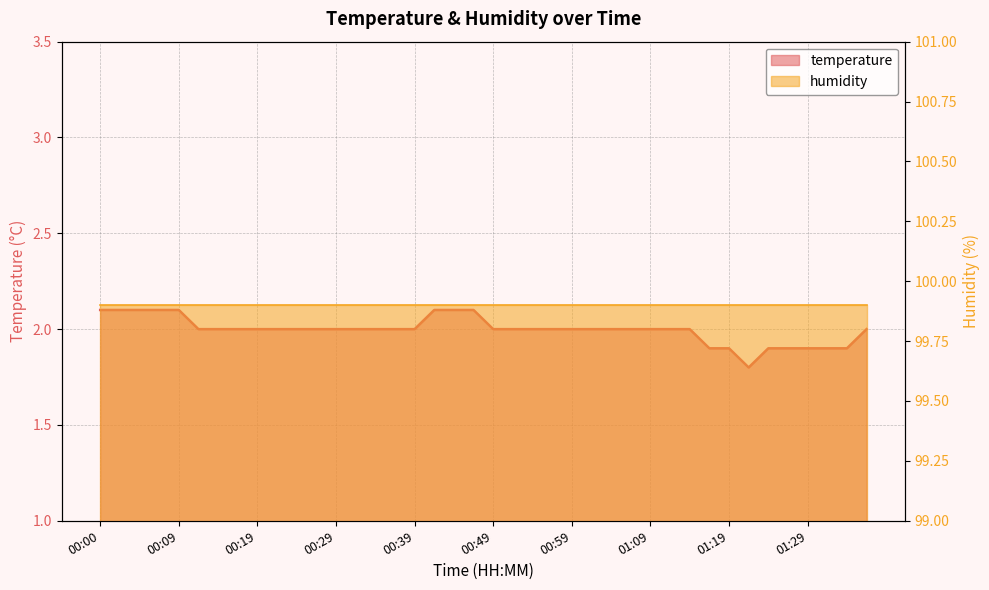

The value at 00:07 is 3.1. True or false?

False